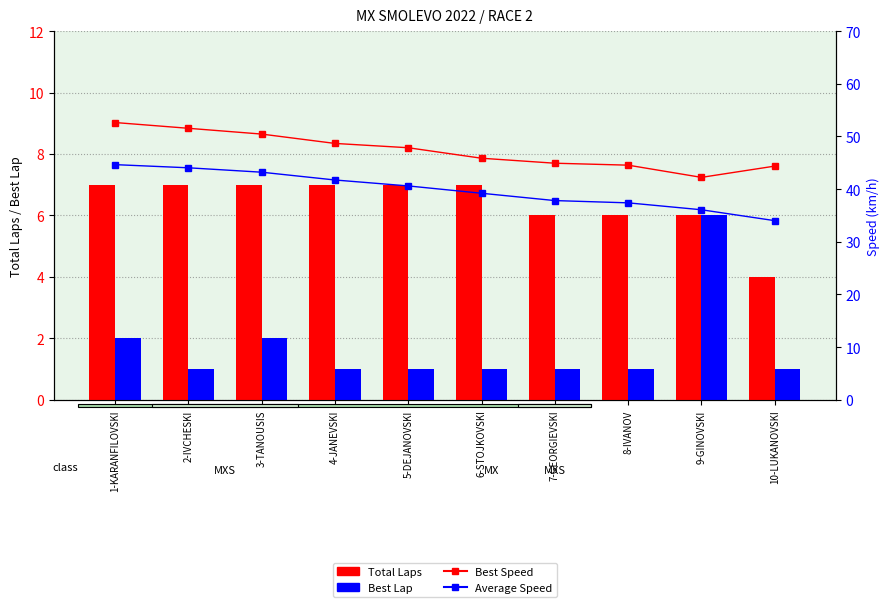

Is it true that Best Lap equals 1.5 at 8-IVANOV?

False